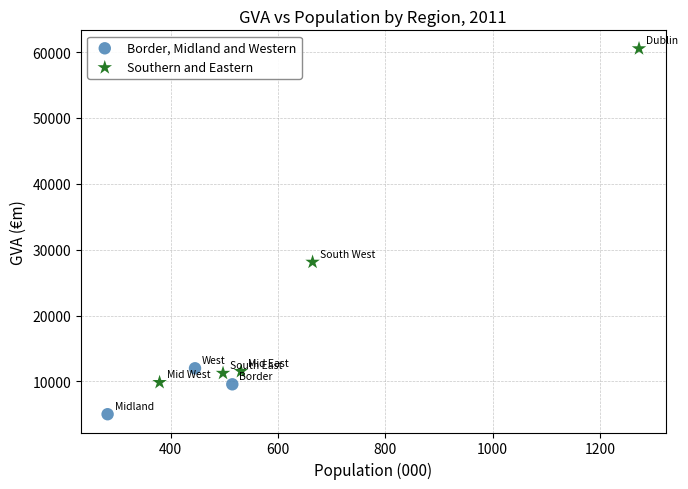

Which series has the largest Y range (max minus min)?

Southern and Eastern